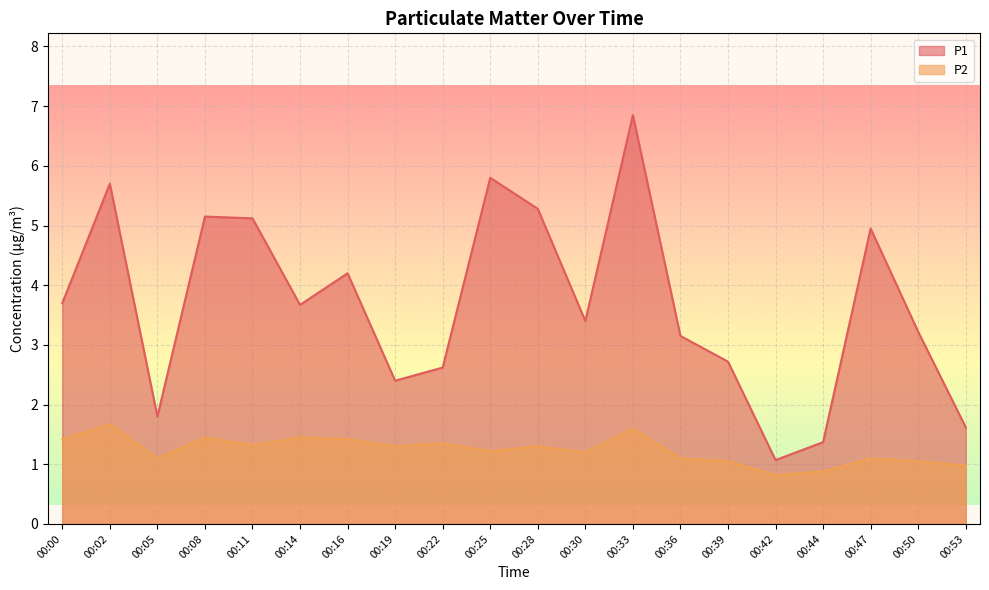

What is the sum of the P1 values at 00:50 and 00:00?

6.9